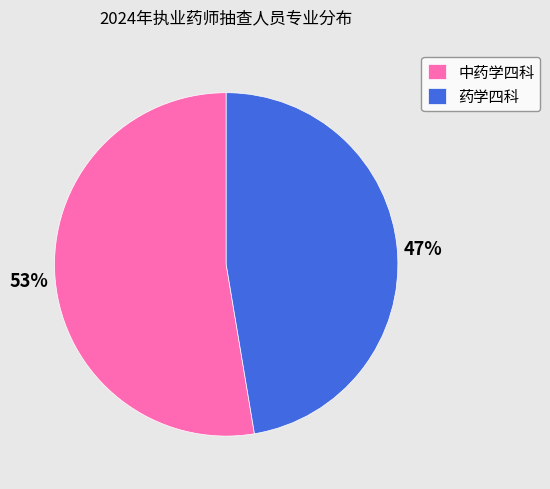

To the nearest percent, what is the combined percentage of 药学四科 and 中药学四科?

100%